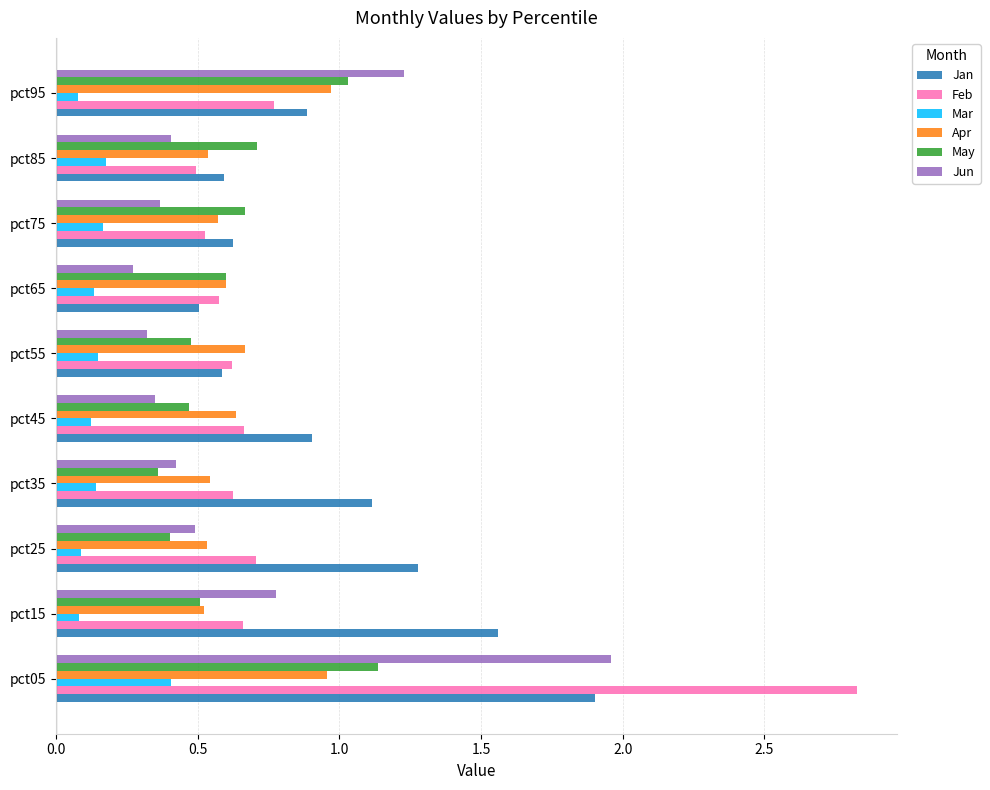

At which label does Feb reach its minimum?

pct85